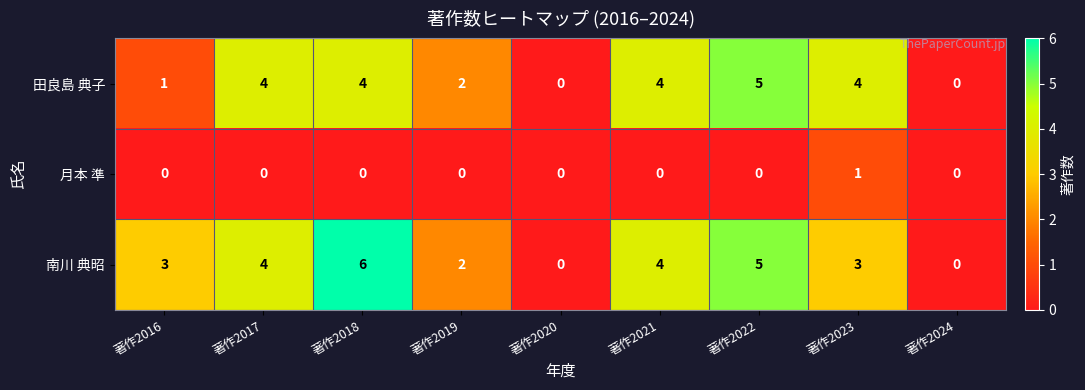

The 月本 準 series shows 0 at 著作2016. True or false?

True